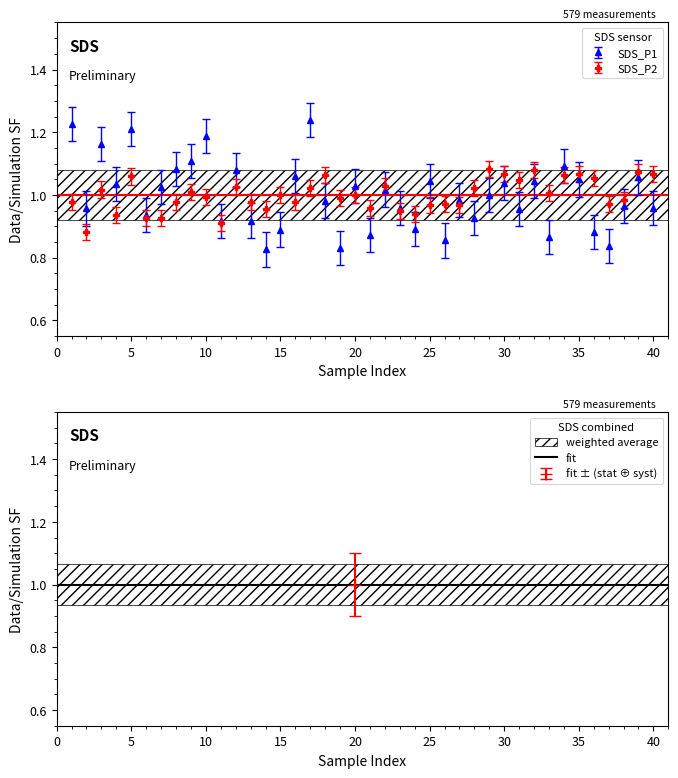

True or false: SDS_P1 has more than 0 points higher than both neighbors.

True